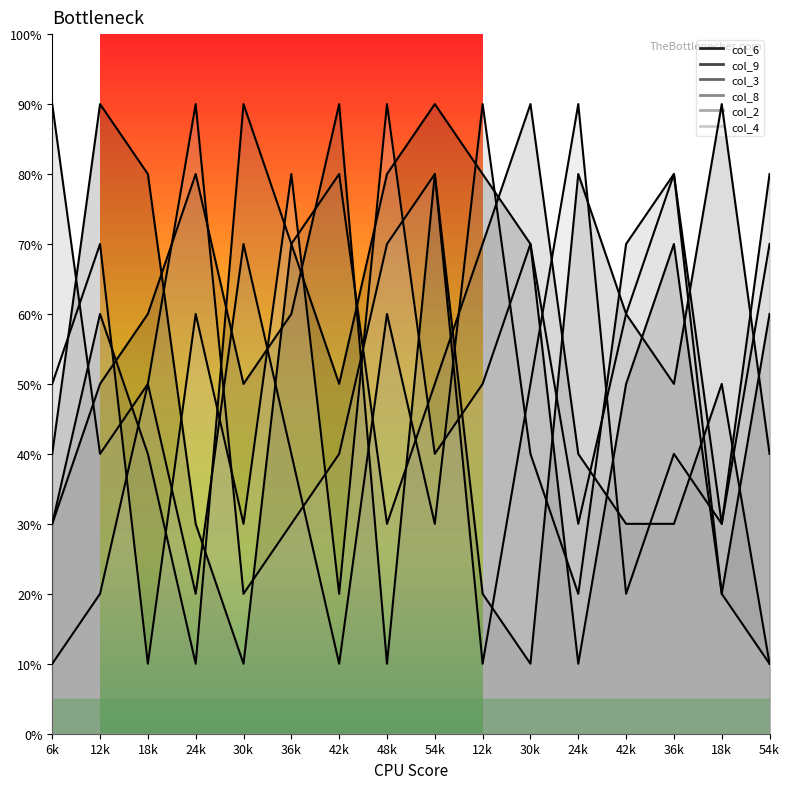

Is it true that col_9 equals 25 at 12k?

False